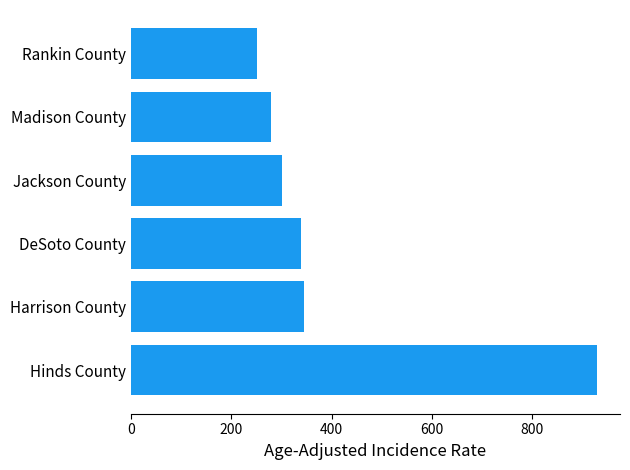

What is the sum of all values?

2442.5